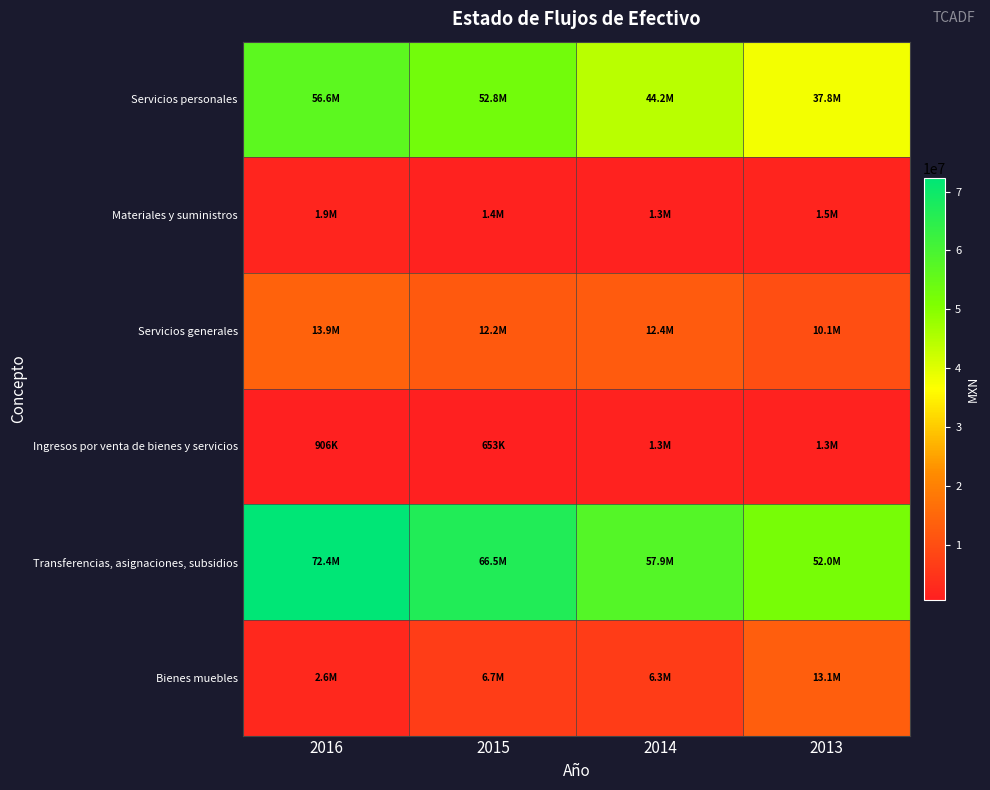

Reading right to left, extract all data points from this chart.

Servicios personales: 2013=37793733.6	2014=44229045.0	2015=52838493.9	2016=56592071.3
Materiales y suministros: 2013=1505086.1	2014=1291024.3	2015=1427479.8	2016=1884537.0
Servicios generales: 2013=10110018.7	2014=12421440.7	2015=12226382.9	2016=13893169.5
Ingresos por venta de bienes y servicios: 2013=1266287.0	2014=1336123.8	2015=653319.7	2016=905941.2
Transferencias, asignaciones, subsidios: 2013=51976345.5	2014=57941510.0	2015=66492356.6	2016=72369777.8
Bienes muebles: 2013=13102684.1	2014=6346003.2	2015=6676787.9	2016=2553051.8